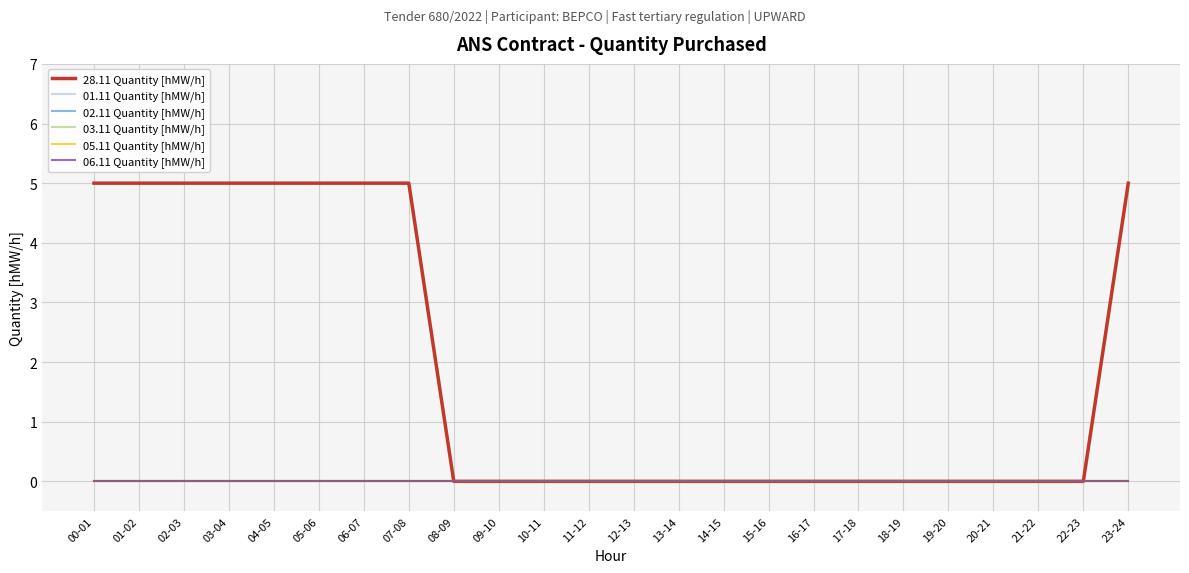

Does the chart have visible grid lines?

Yes